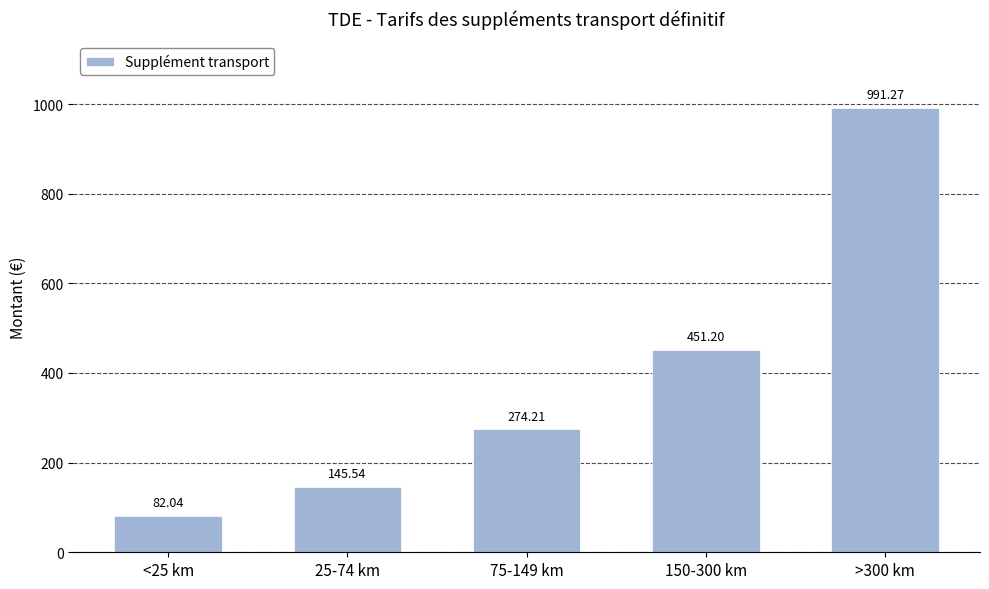

Does the chart contain any negative values?

No